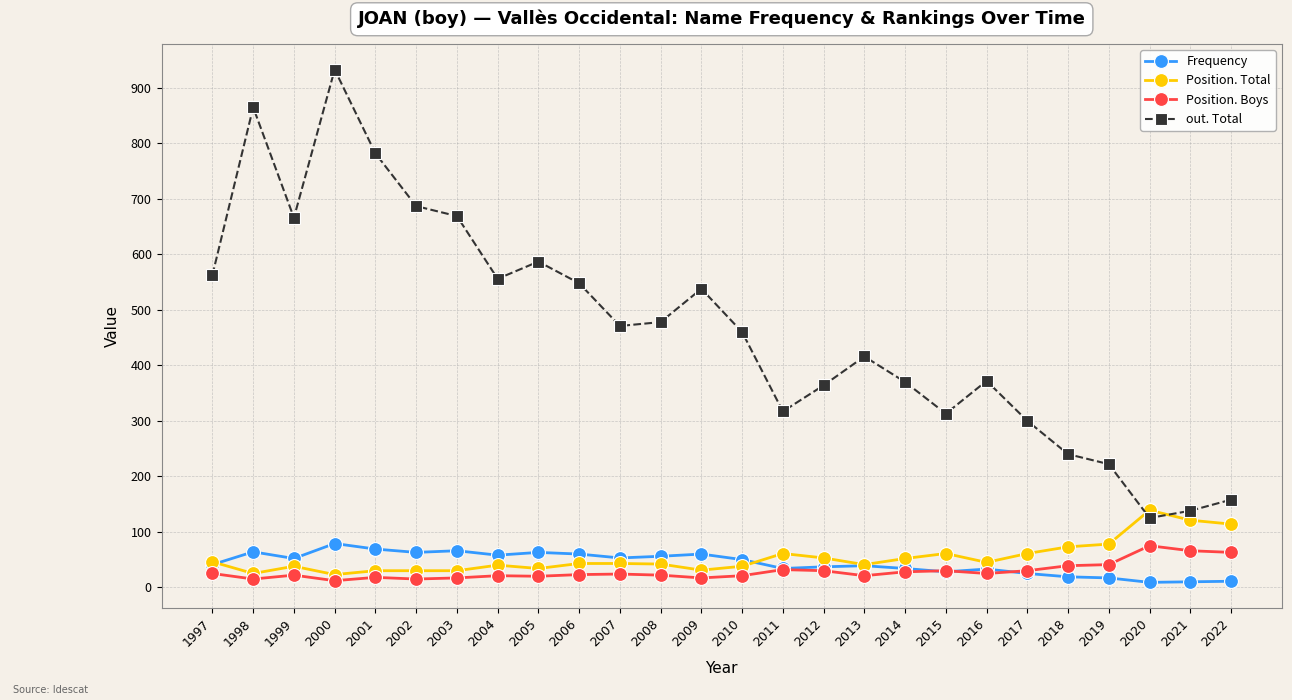

True or false: Position. Total and Position. Boys cross at least once.

False